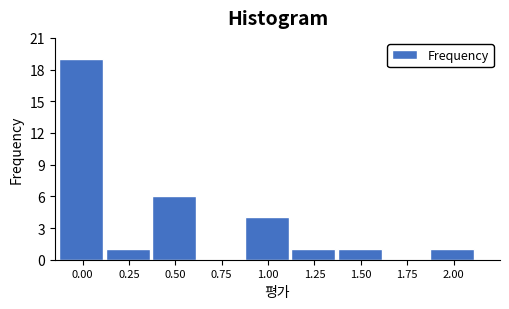

Reading left to right, what are all the values shown in this chart?

0.00=19	0.25=1	0.50=6	0.75=0	1.00=4	1.25=1	1.50=1	1.75=0	2.00=1